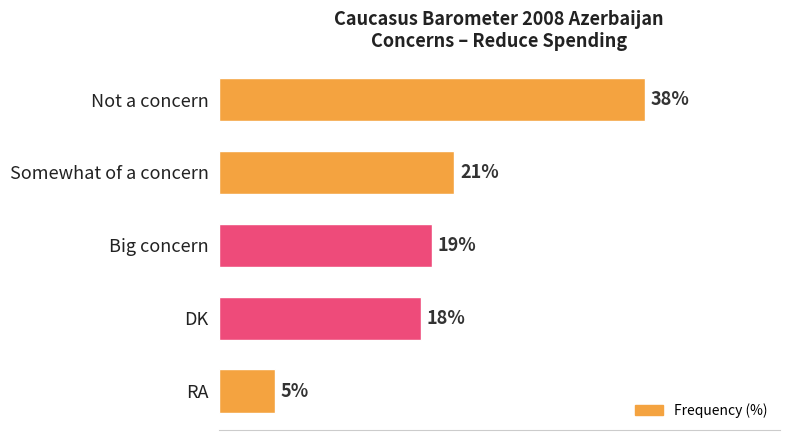

At which label is the value closest to 21?

Somewhat of a concern